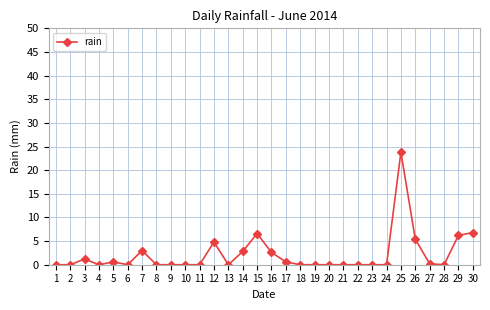

What is the sum of all values?

64.6